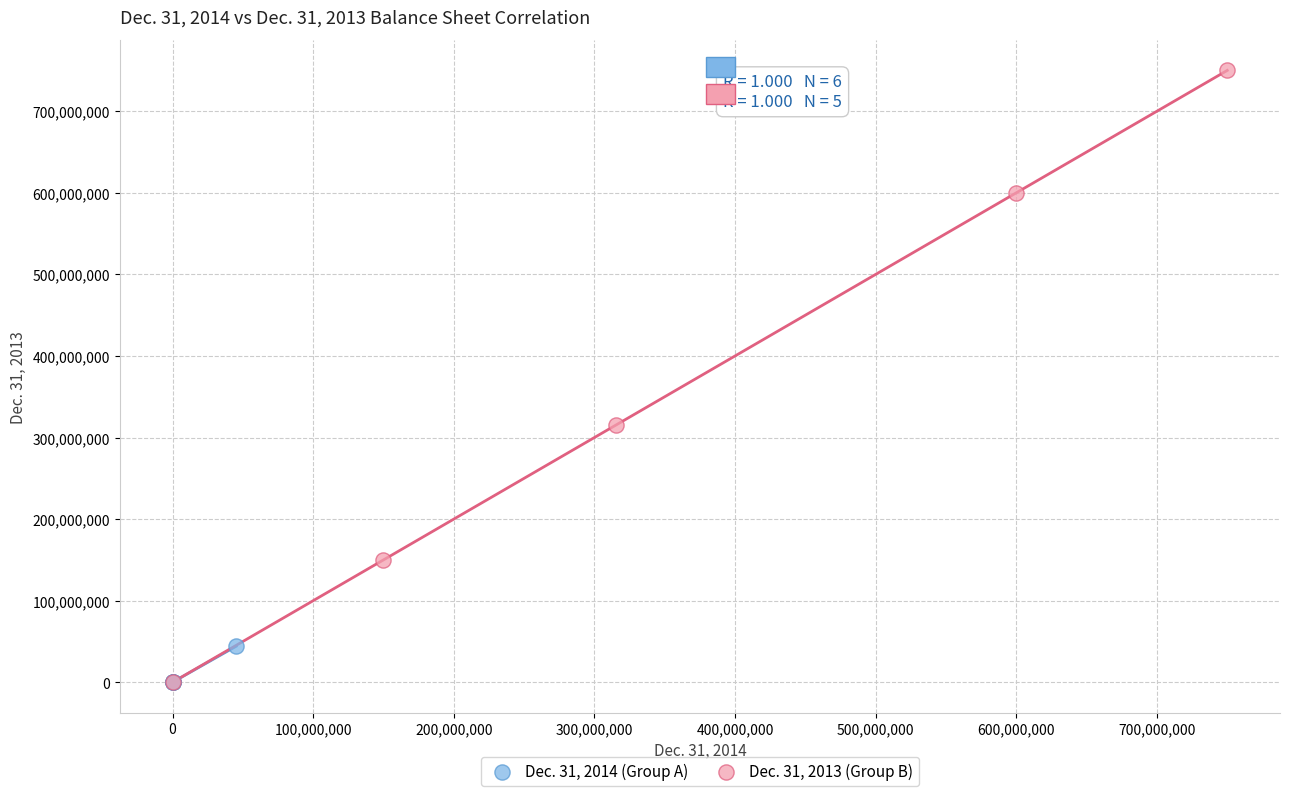

Which series has the widest spread of Y values?

Dec. 31, 2013 (Group B)